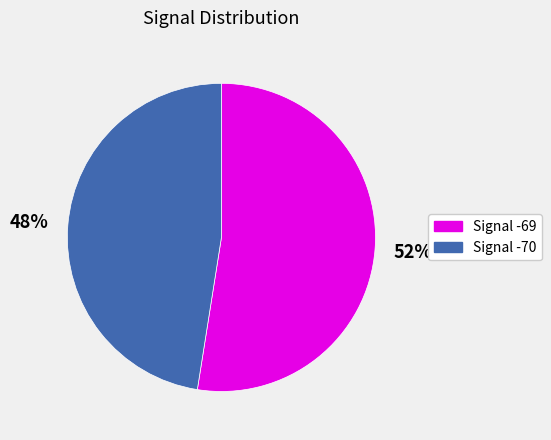

To the nearest percent, what portion does Signal -69 represent?

52%